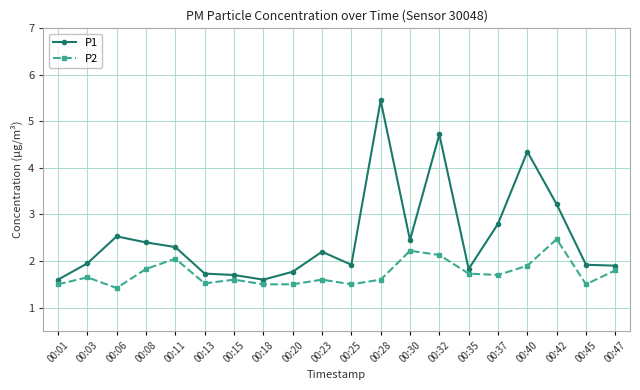

Rank the series by their maximum value, from highest to lowest.

P1, P2